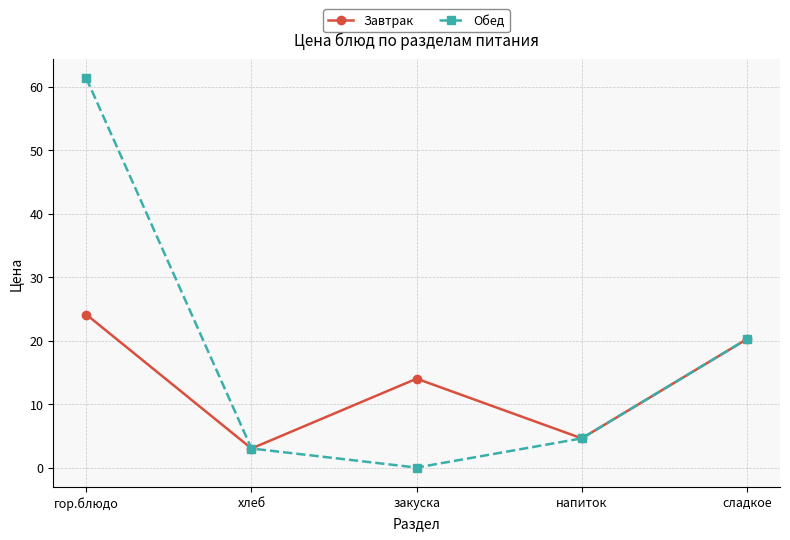

What is the total value across all series at закуска?

14.0